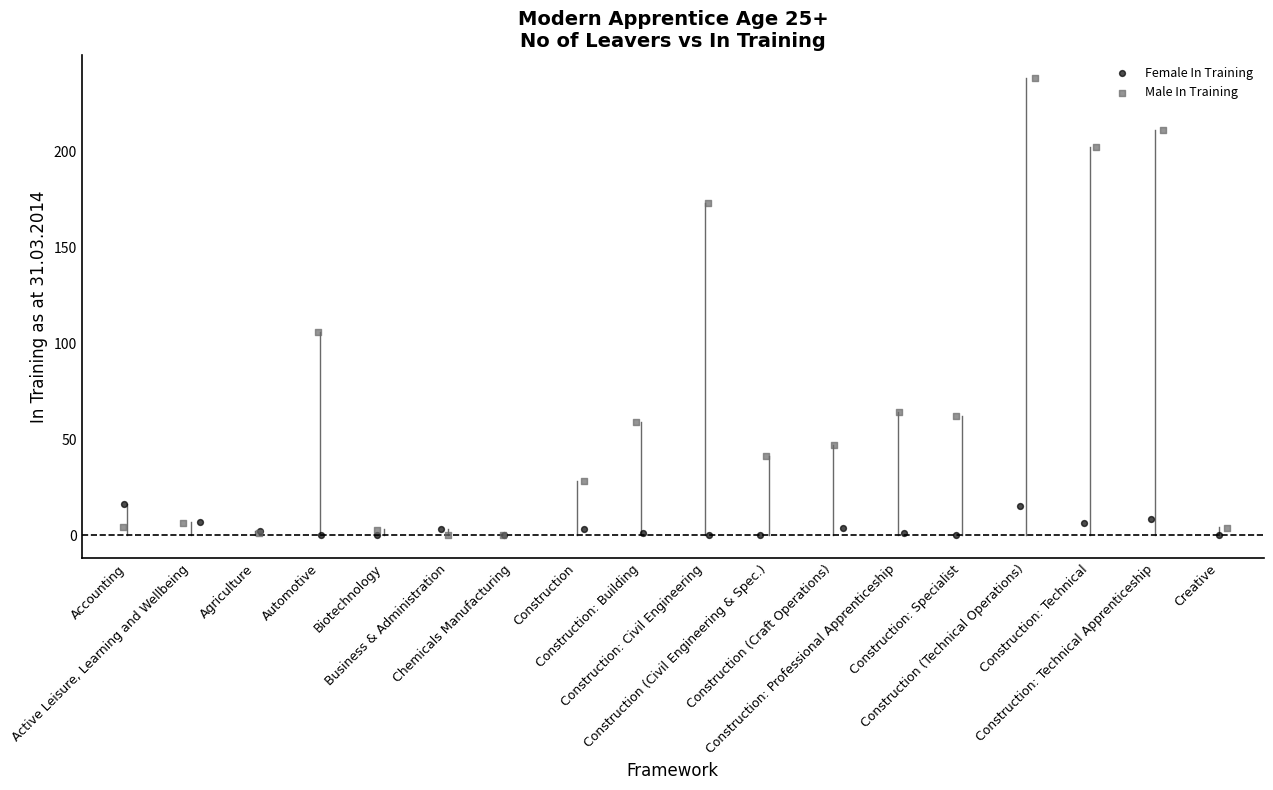

Which series contains the highest Y value?

Male In Training